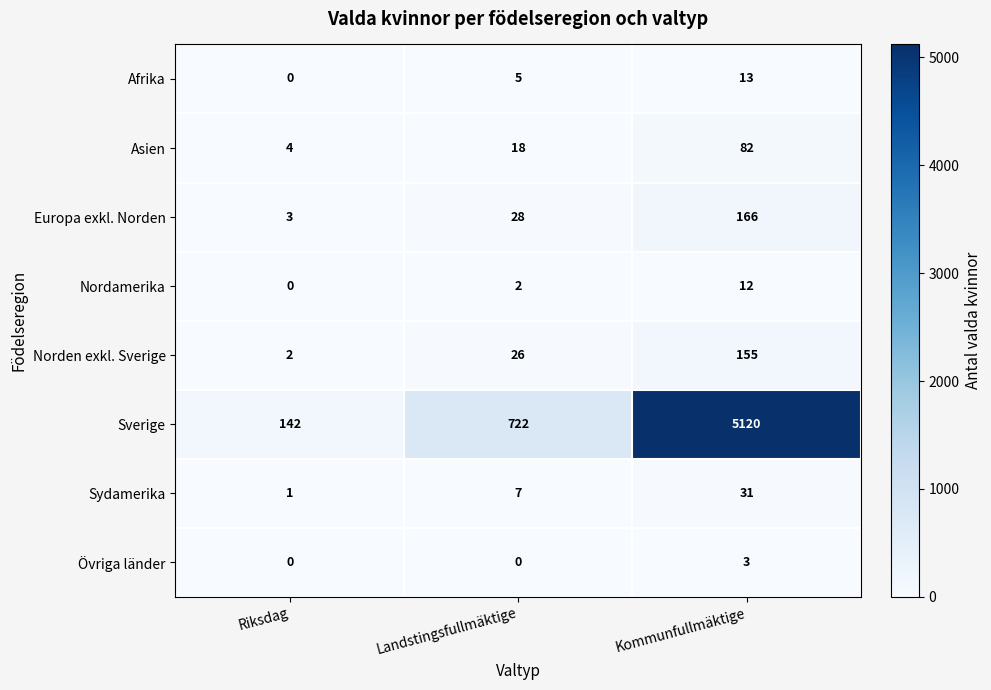

Reading left to right, list all the values displayed in this chart.

Afrika: 0	5	13
Asien: 4	18	82
Europa exkl. Norden: 3	28	166
Nordamerika: 0	2	12
Norden exkl. Sverige: 2	26	155
Sverige: 142	722	5120
Sydamerika: 1	7	31
Övriga länder: 0	0	3